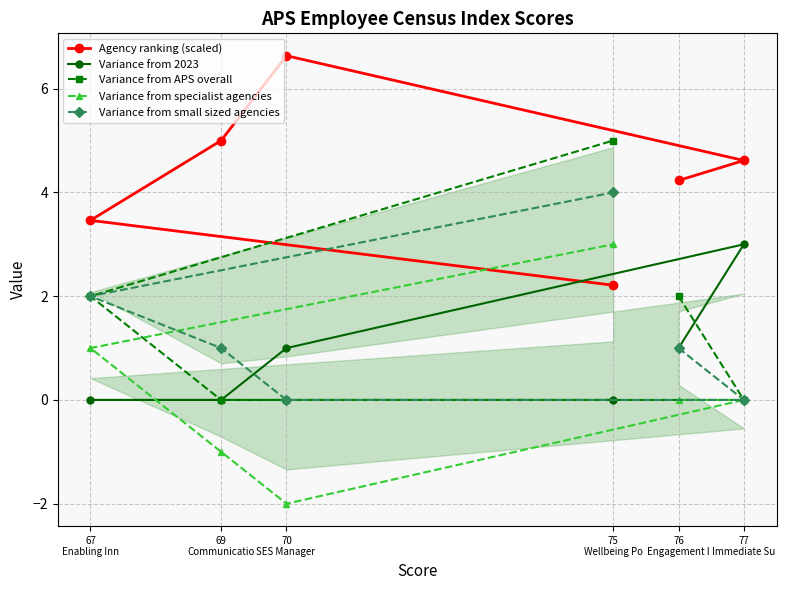

How many lines are shown in the chart?

5